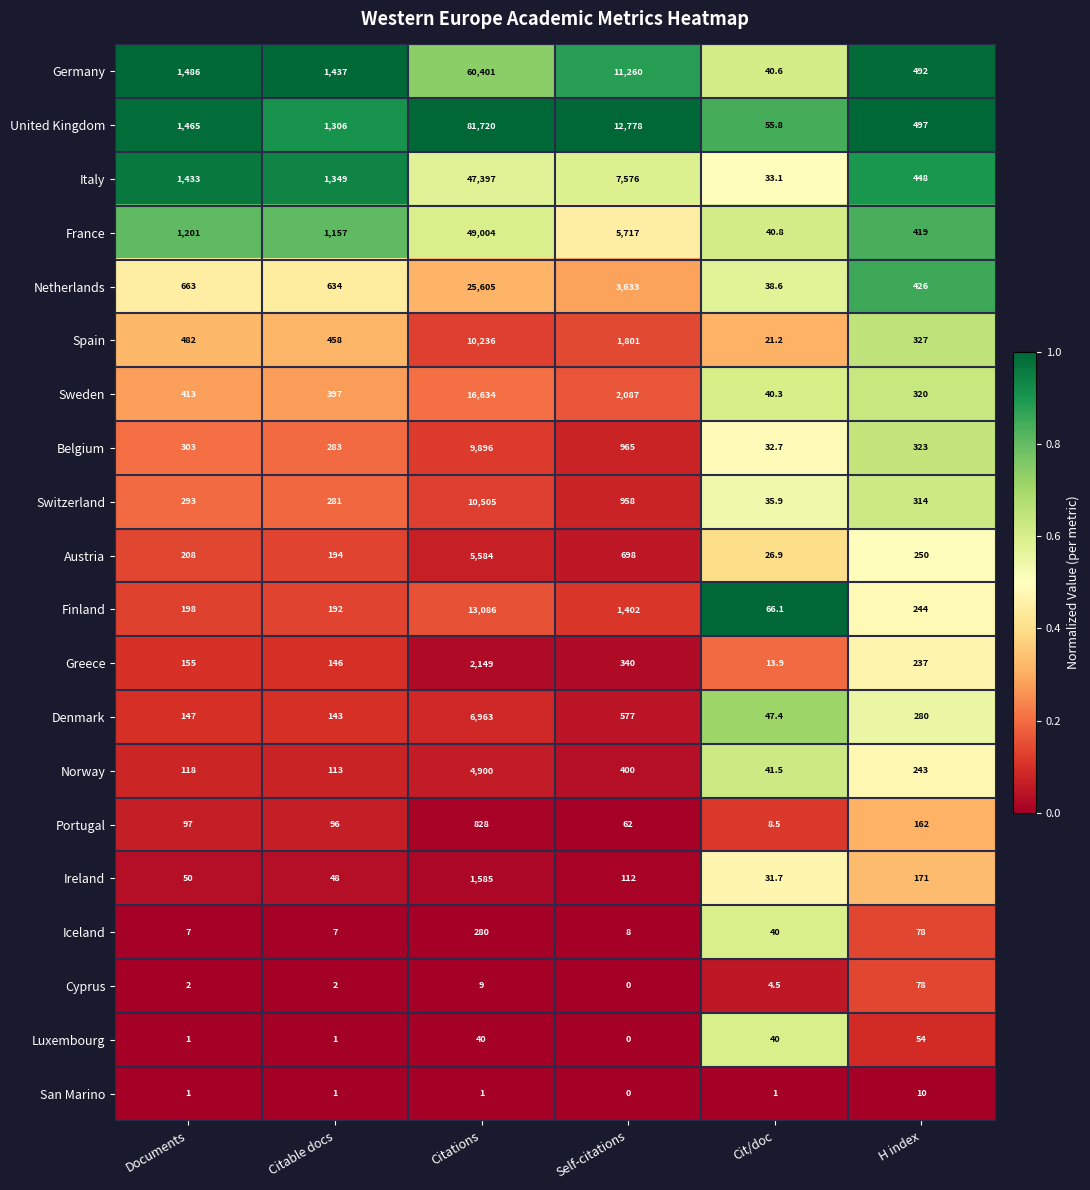

At how many categories does at least one series exceed 0?

6